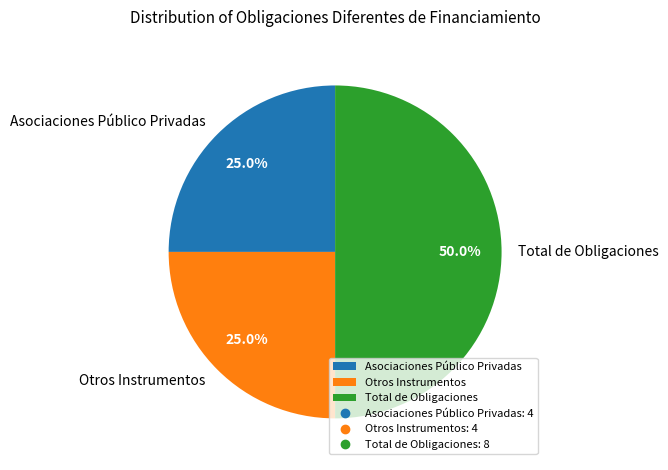

How many segments does this pie chart have?

3